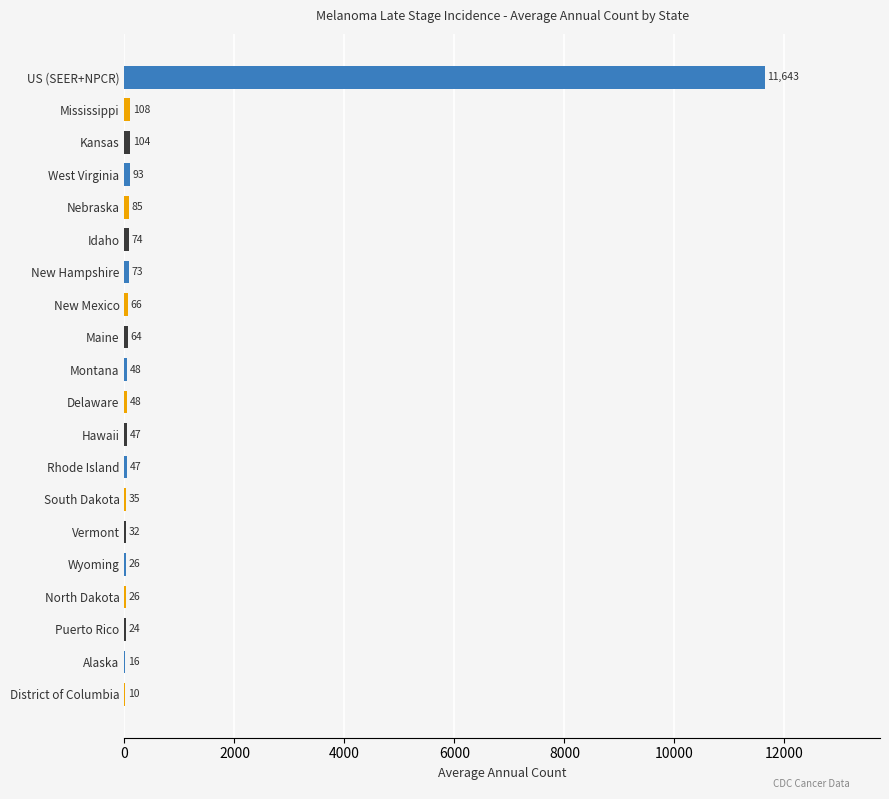

How many data points does each series have?

20